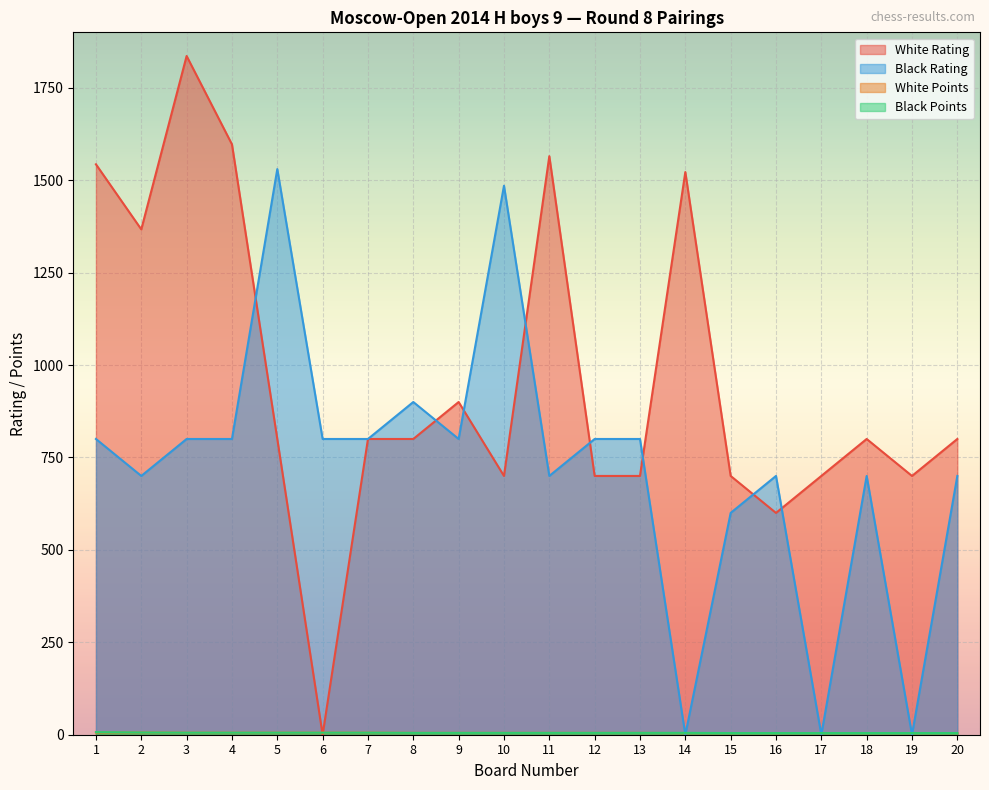

What are all the series names shown in the legend?

White Rating, Black Rating, White Points, Black Points